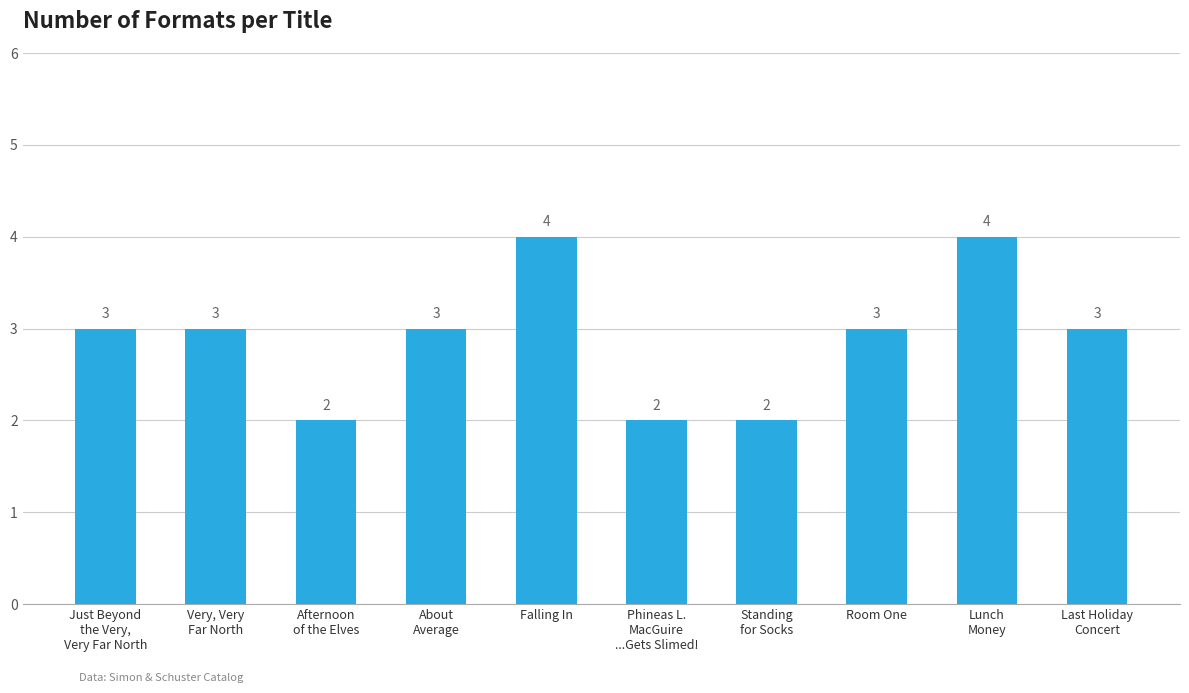

Reading left to right, list all the values displayed in this chart.

3	3	2	3	4	2	2	3	4	3